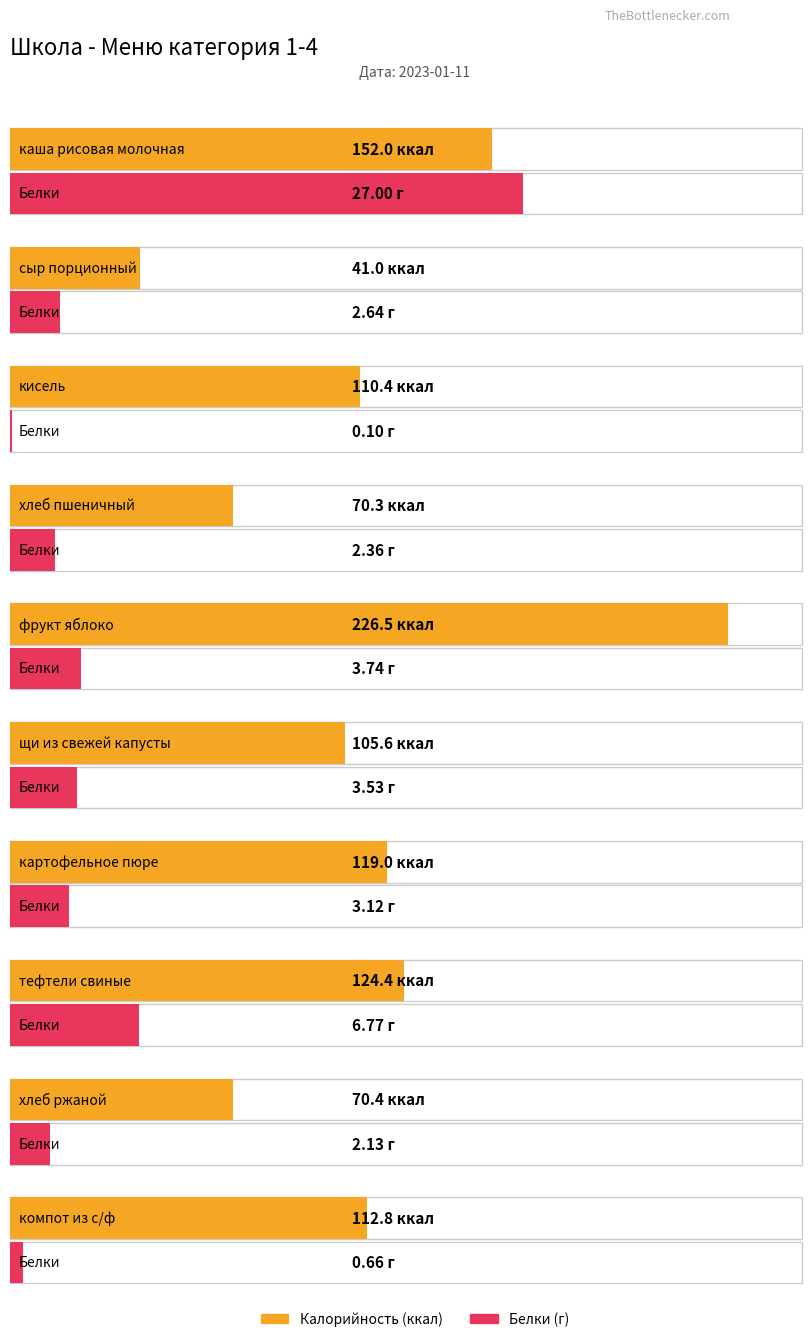

How many bars are there in total?

20